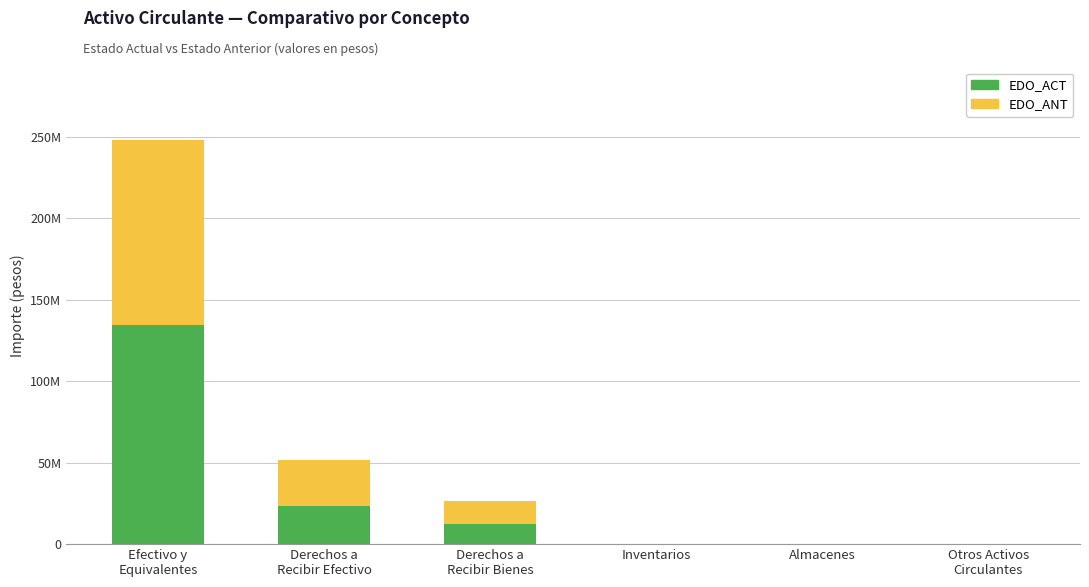

What is the average value of the EDO_ACT series?

28410712.0